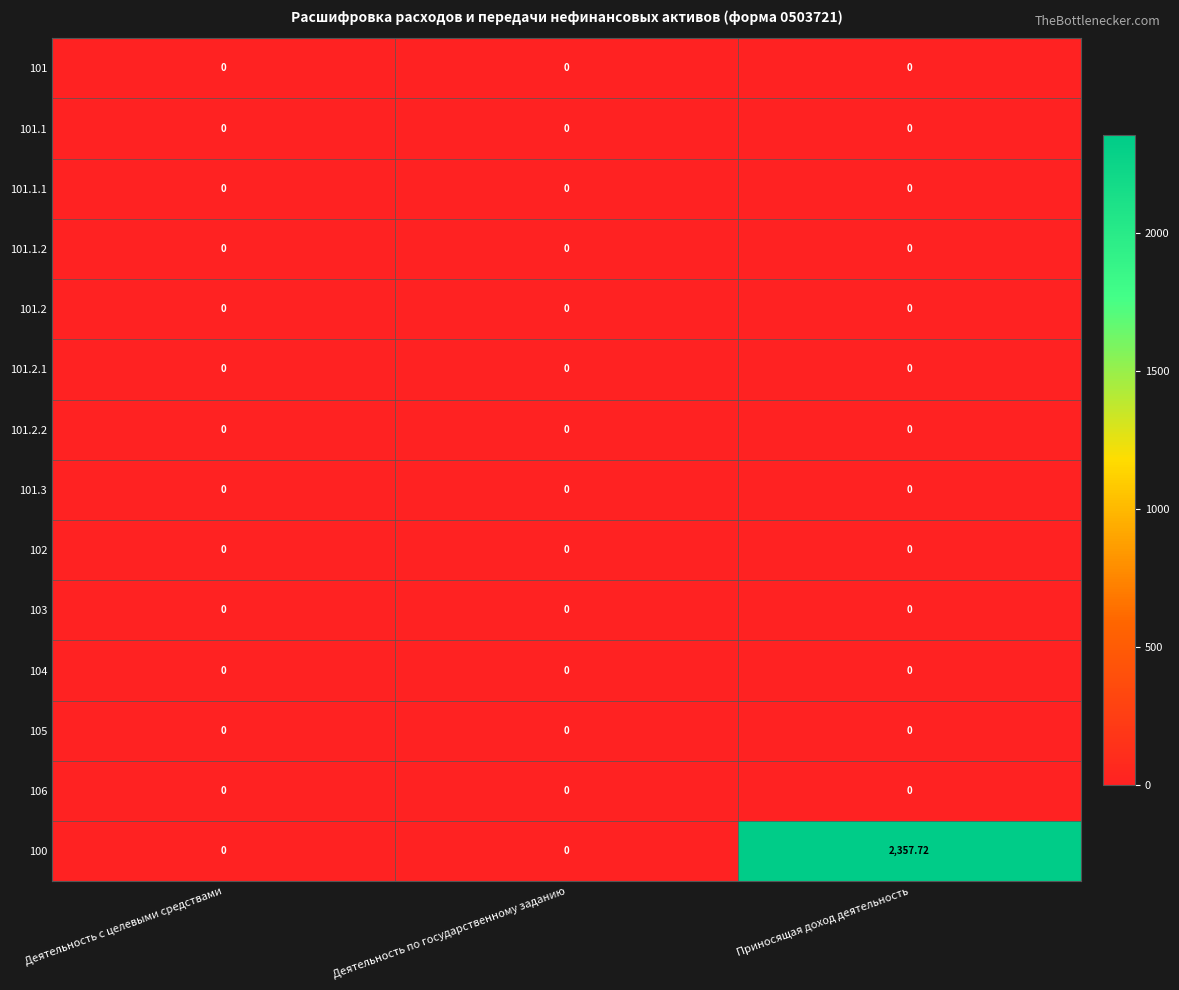

At which category is the sum across all series the highest?

Приносящая доход деятельность